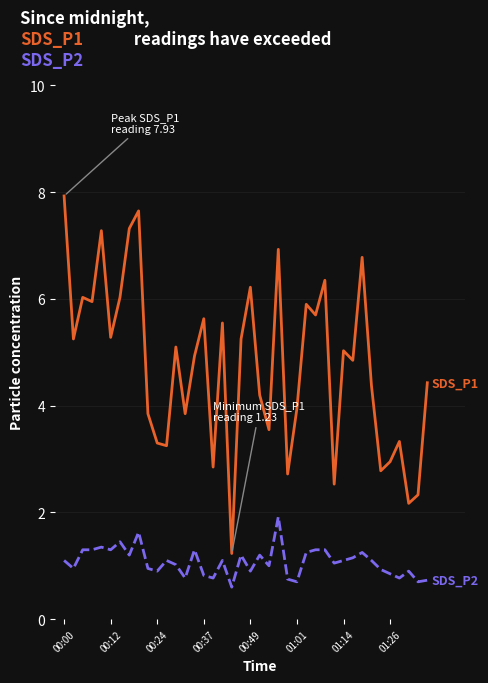

What is the greatest value displayed?

7.9